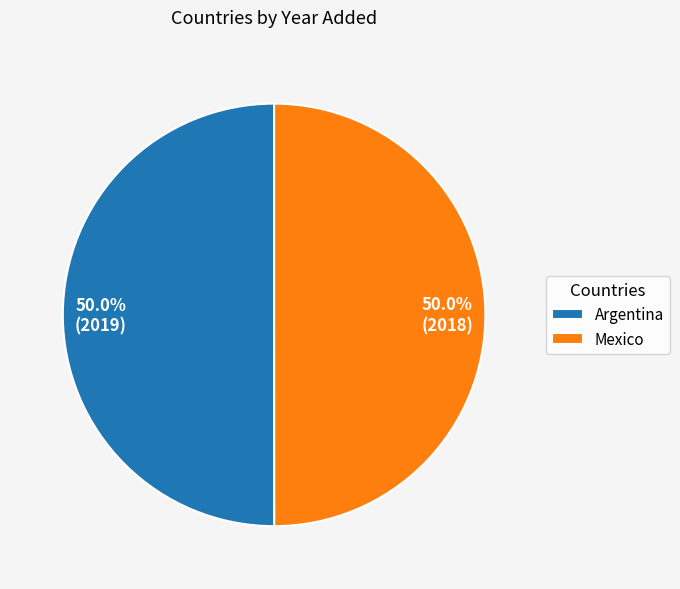

To the nearest percent, what percentage of the pie is Argentina?

50%